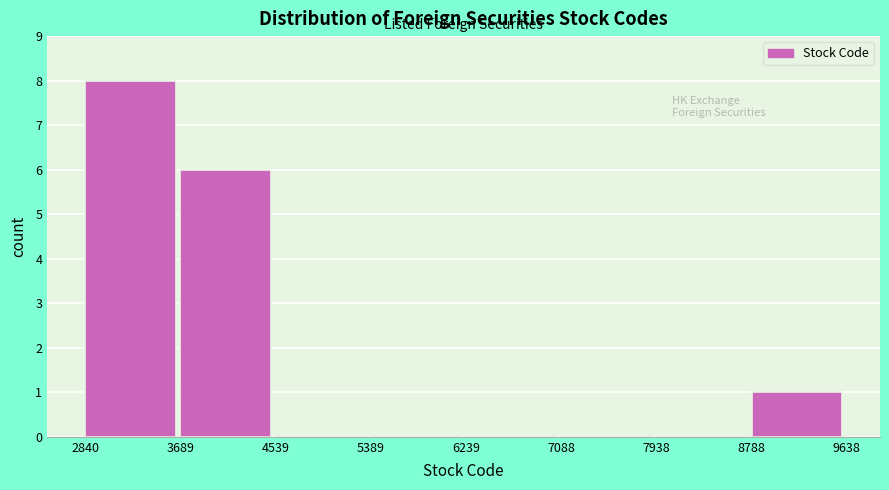

Reading left to right, list every bar in this chart as the range it spans on the x-axis followed by its height. The values are not printed on the chart, so give them approximately, as read against the axis.

2840 to 3689: 8
3689 to 4539: 6
4539 to 5389: 0
5389 to 6239: 0
6239 to 7088: 0
7088 to 7938: 0
7938 to 8788: 0
8788 to 9638: 1